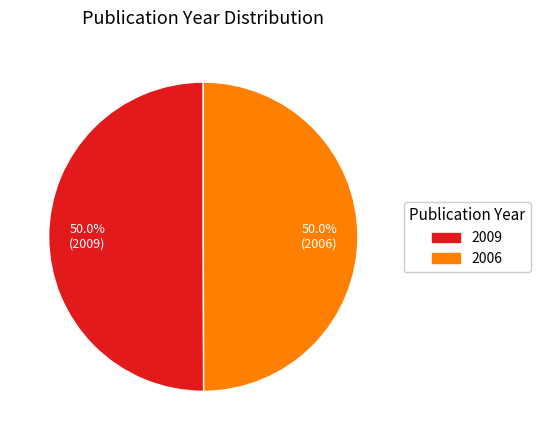

What percentage is the 2009 slice, to the nearest percent?

50%